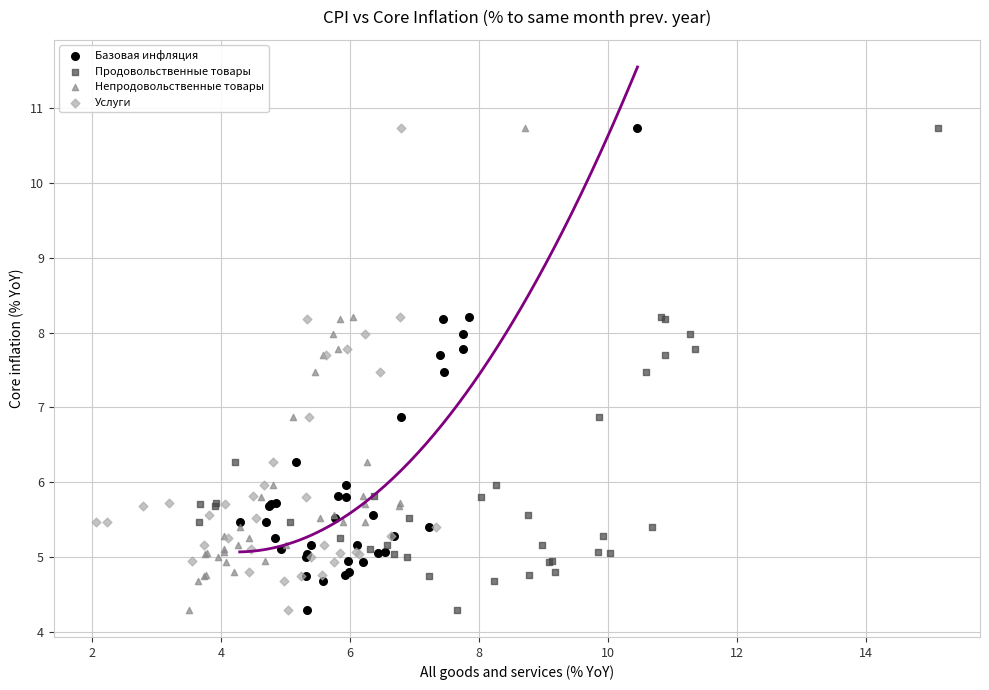

What are all the series names shown in the legend?

Базовая инфляция, Продовольственные товары, Непродовольственные товары, Услуги